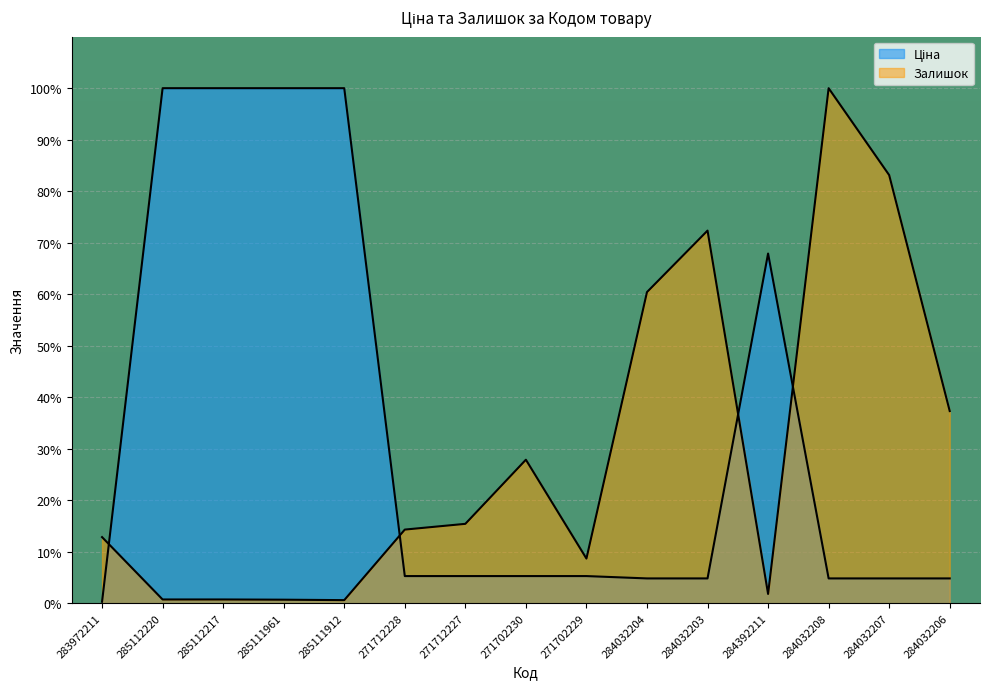

True or false: Ціна and Залишок intersect in this chart.

True